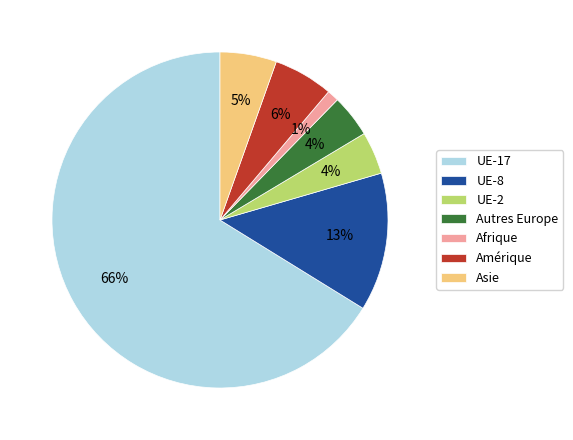

To the nearest percent, what is the average slice percentage?

14%